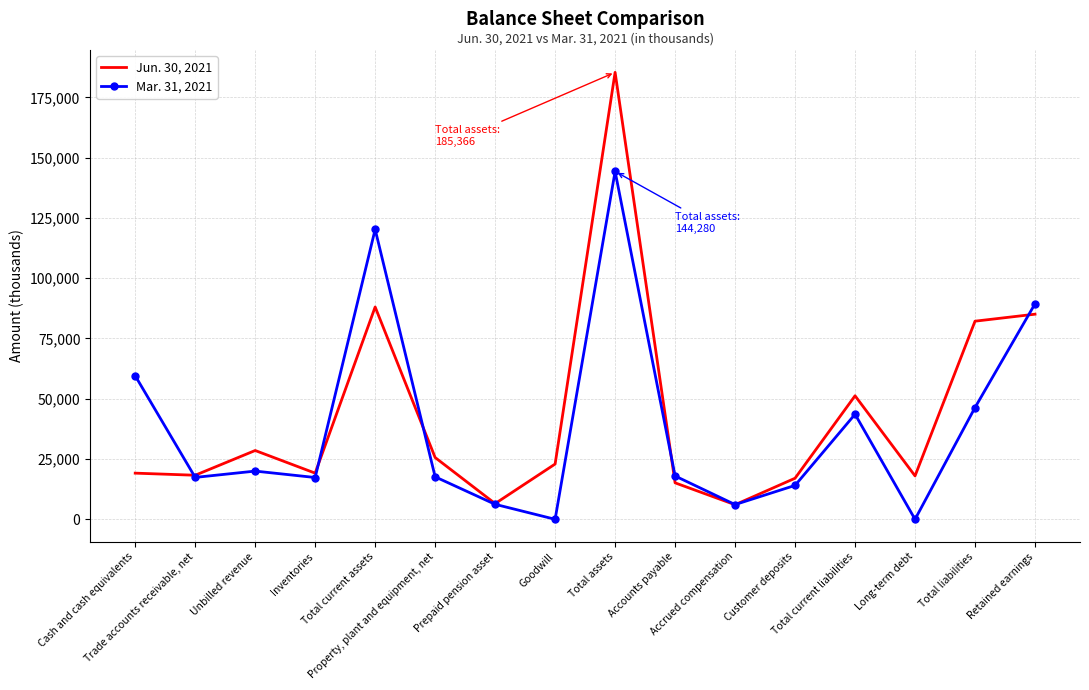

Where does the Jun. 30, 2021 series first go above 22923?

Unbilled revenue